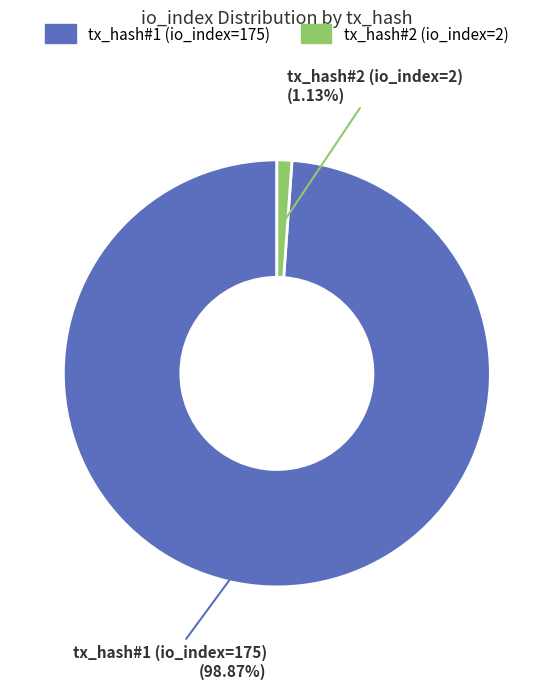

Is there a majority slice in this chart?

Yes